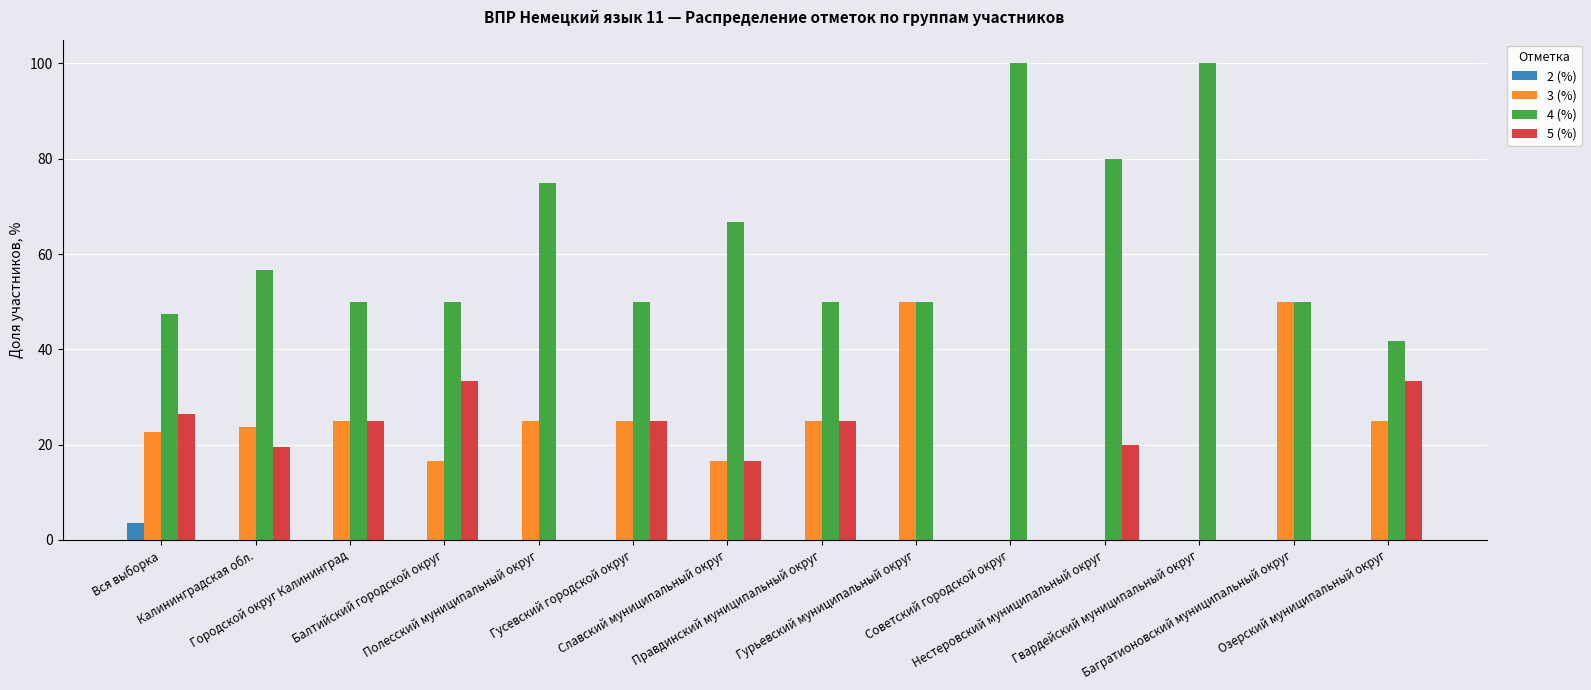

What is the maximum value for 3 (%)?

50.0